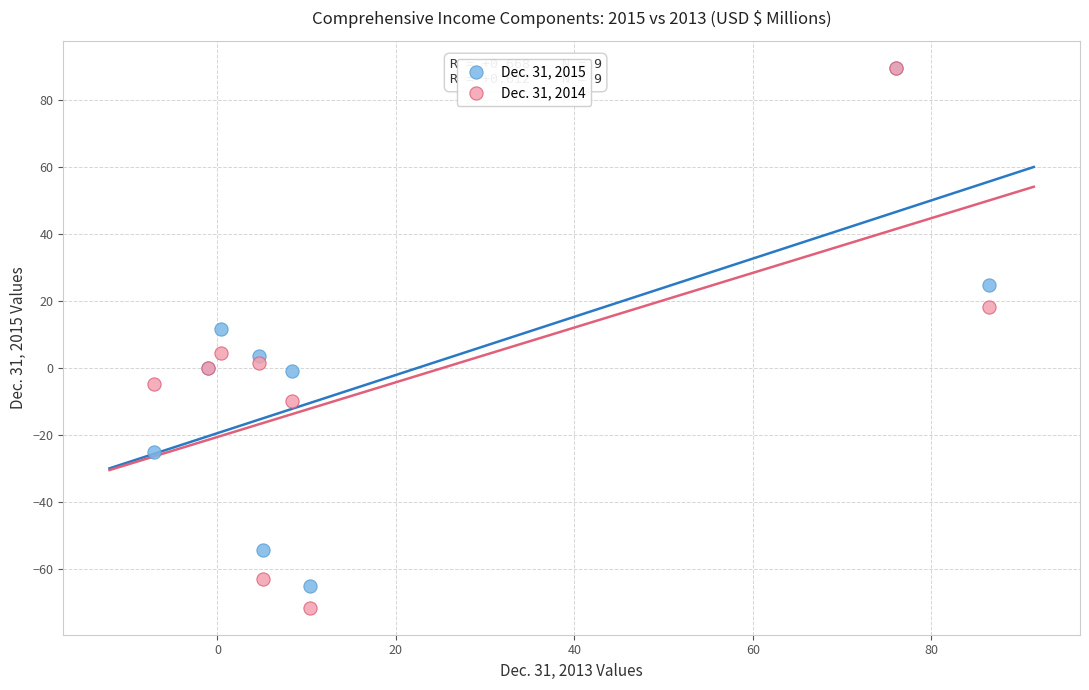

Across all series, what Y value is closest to 9?

11.6